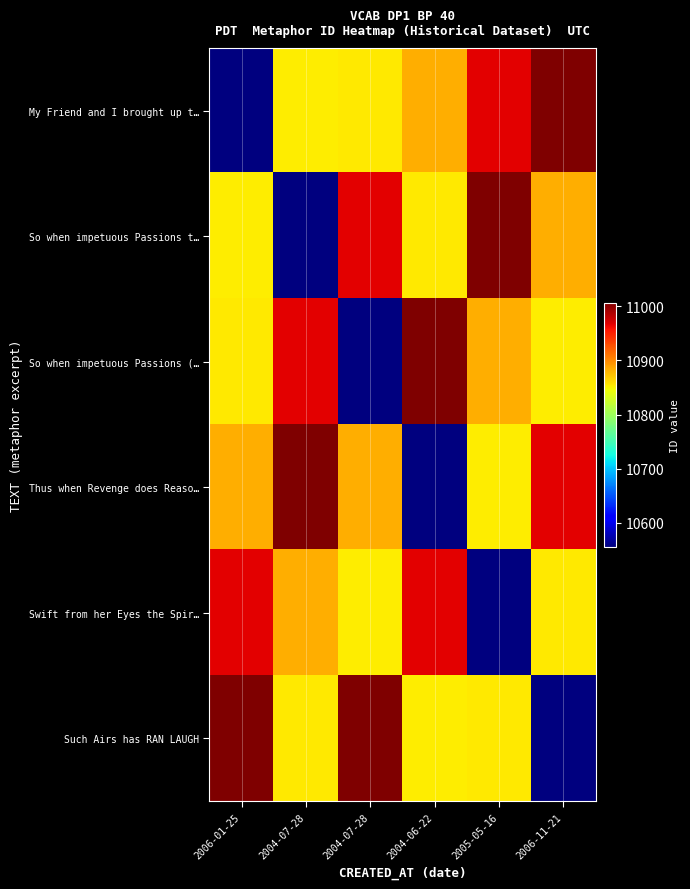

At how many categories does at least one series exceed 10585?

6